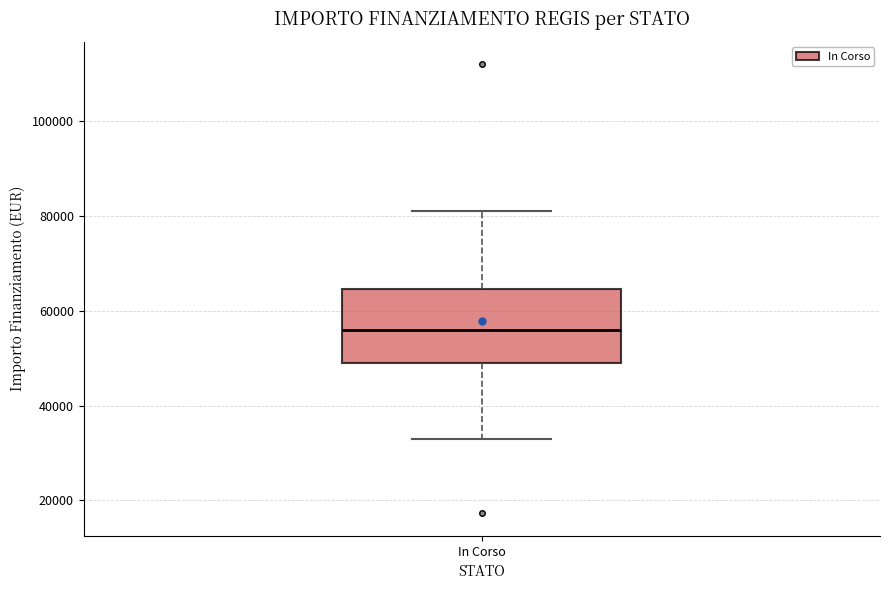

Transcribe this box plot: give where the median line is, the range the box spans, and where the two whiskers end, as read against the y-axis. The values are not printed on the chart, so give them approximately, as read against the axis.

median 56000, box 50000 to 64000, whiskers 32000 to 80000